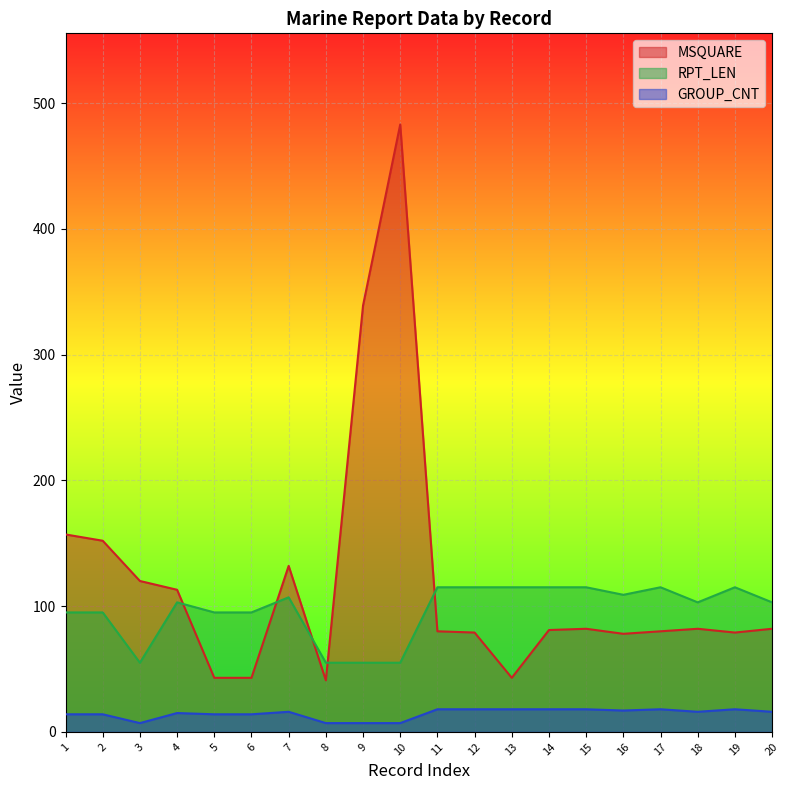

True or false: RPT_LEN has a value of 55 at 8.

True